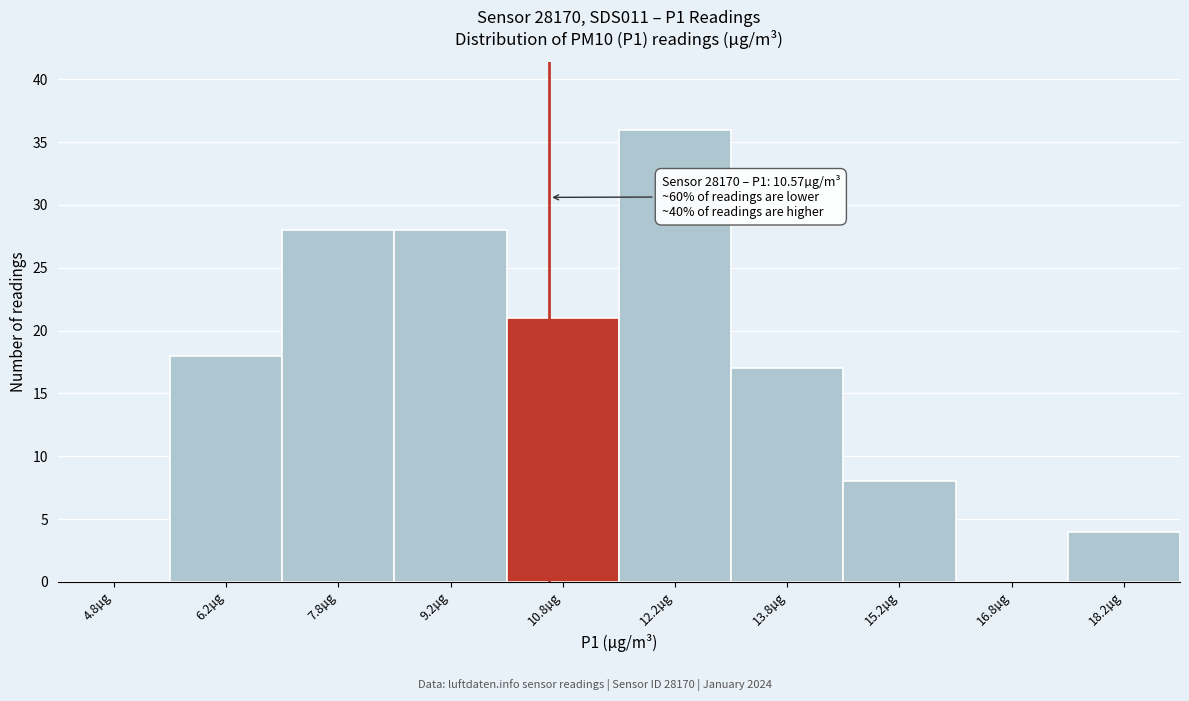

Which range on the x-axis has the tallest bar?

11.5 to 13.0